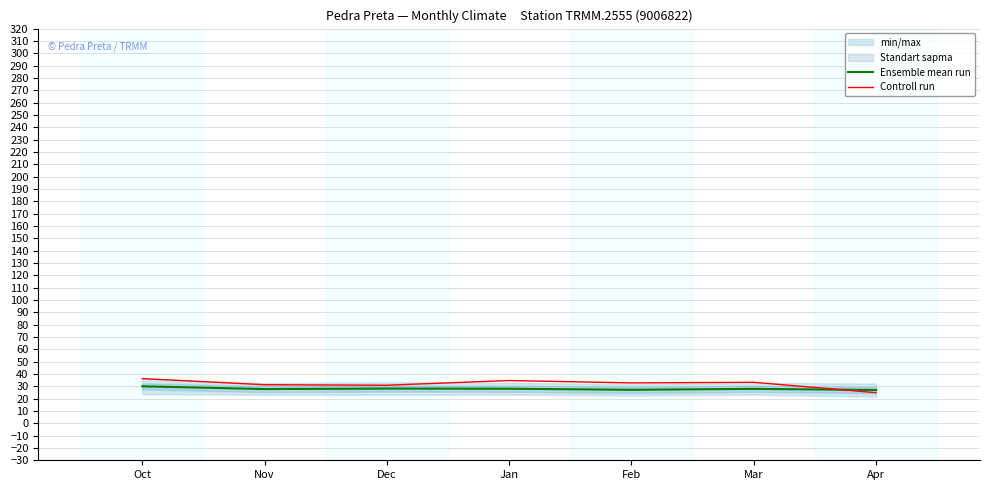

In Ensemble mean run, how many points are higher than both neighbors (excluding endpoints)?

2